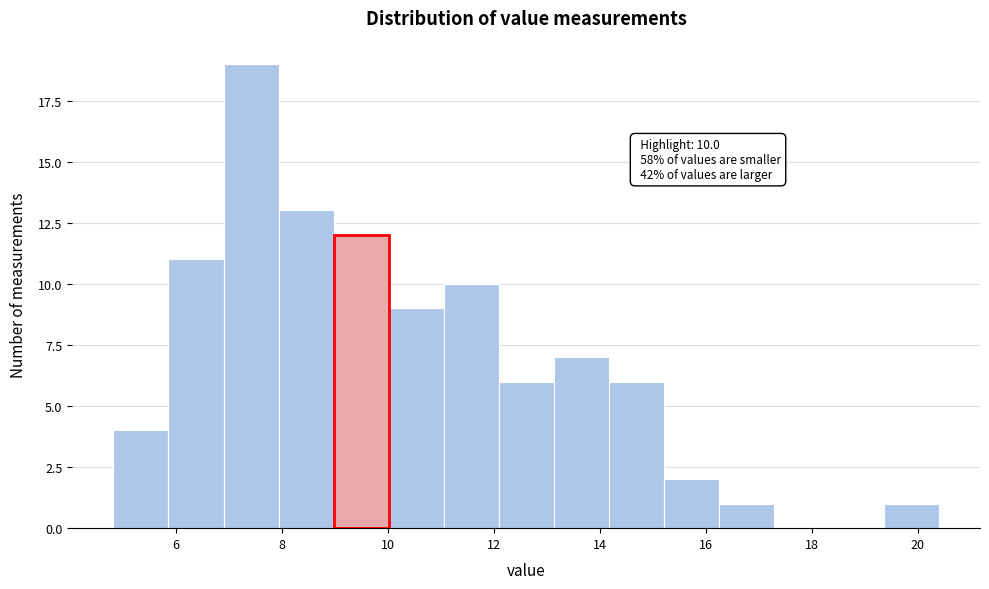

Which range on the x-axis has the tallest bar?

6.8 to 8.0